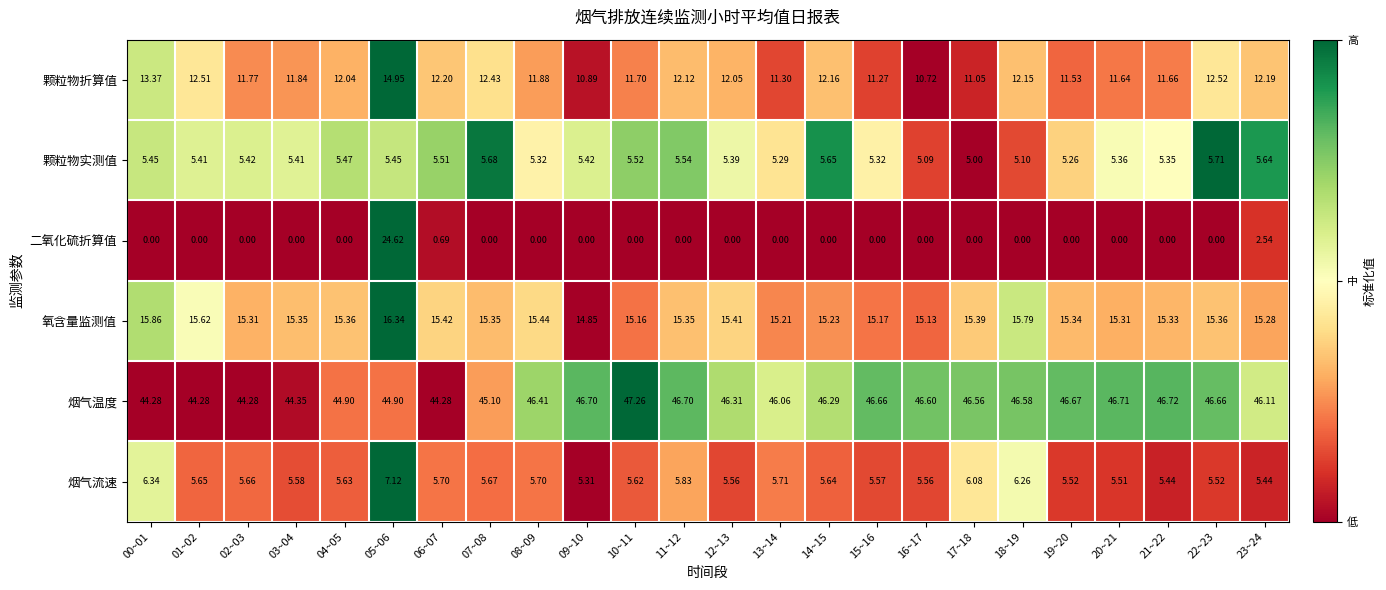

Rank the series at 17~18 from highest to lowest value.

烟气温度, 氧含量监测值, 颗粒物折算值, 烟气流速, 颗粒物实测值, 二氧化硫折算值